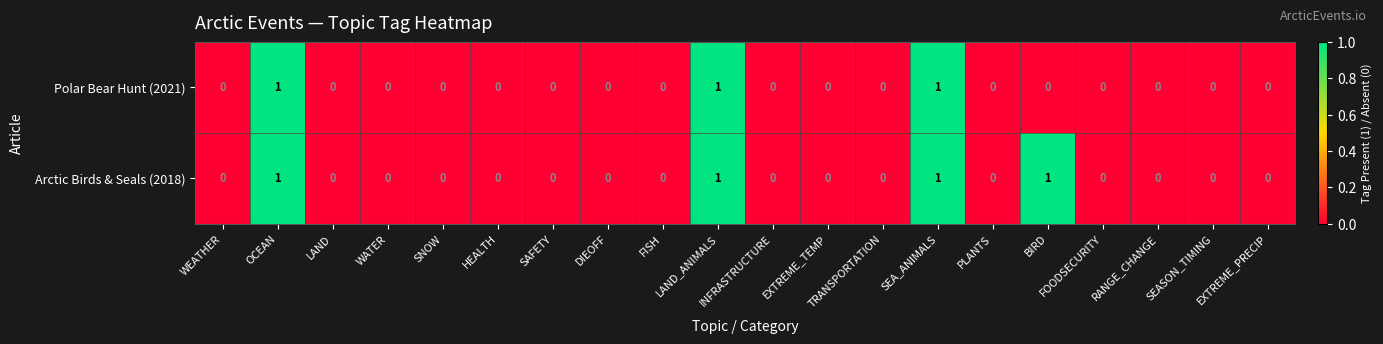

Which series has the largest total across all categories?

Arctic Birds & Seals (2018)